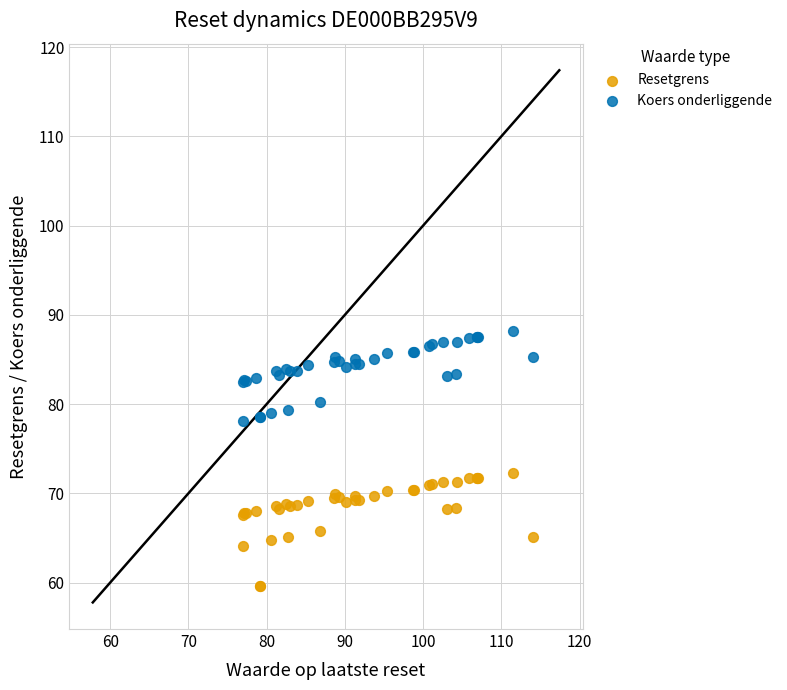

What is the X range (max minus min) for the scatter plot?

37.1